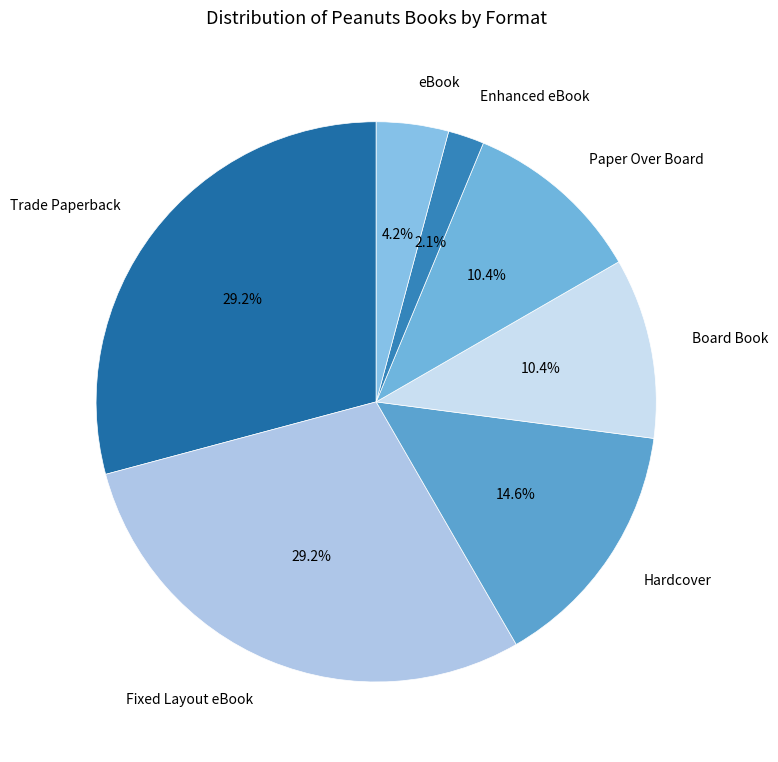

How many segments does this pie chart have?

7